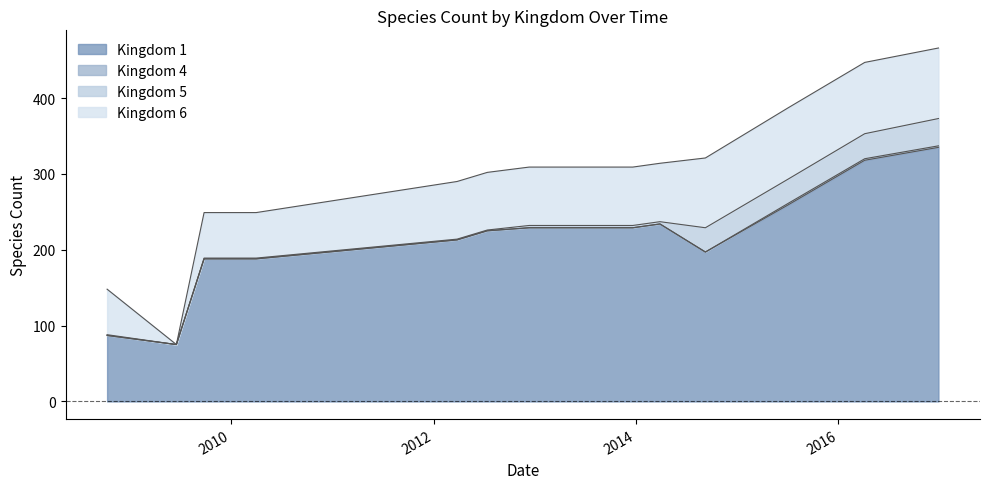

The 5 series shows 1 at 2010-04-01. True or false?

False